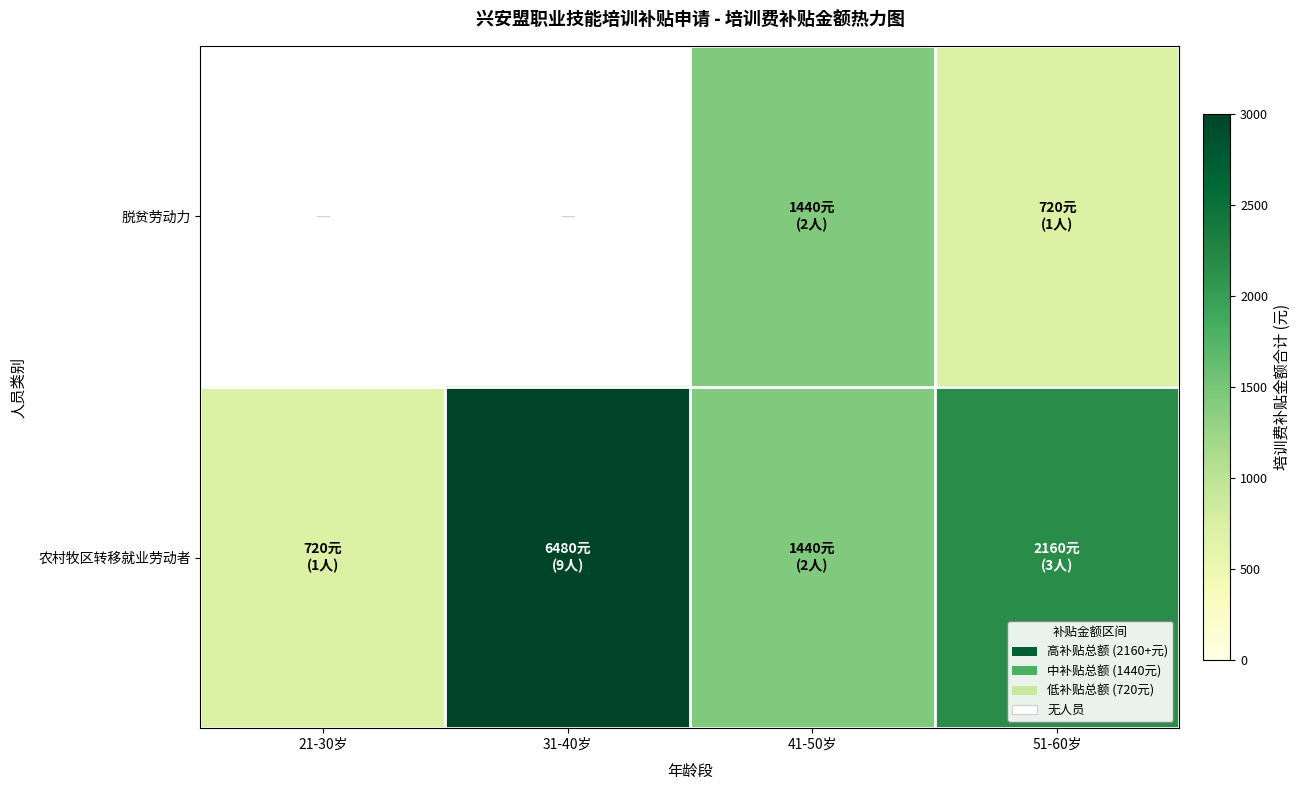

How many distinct data groups are displayed?

2